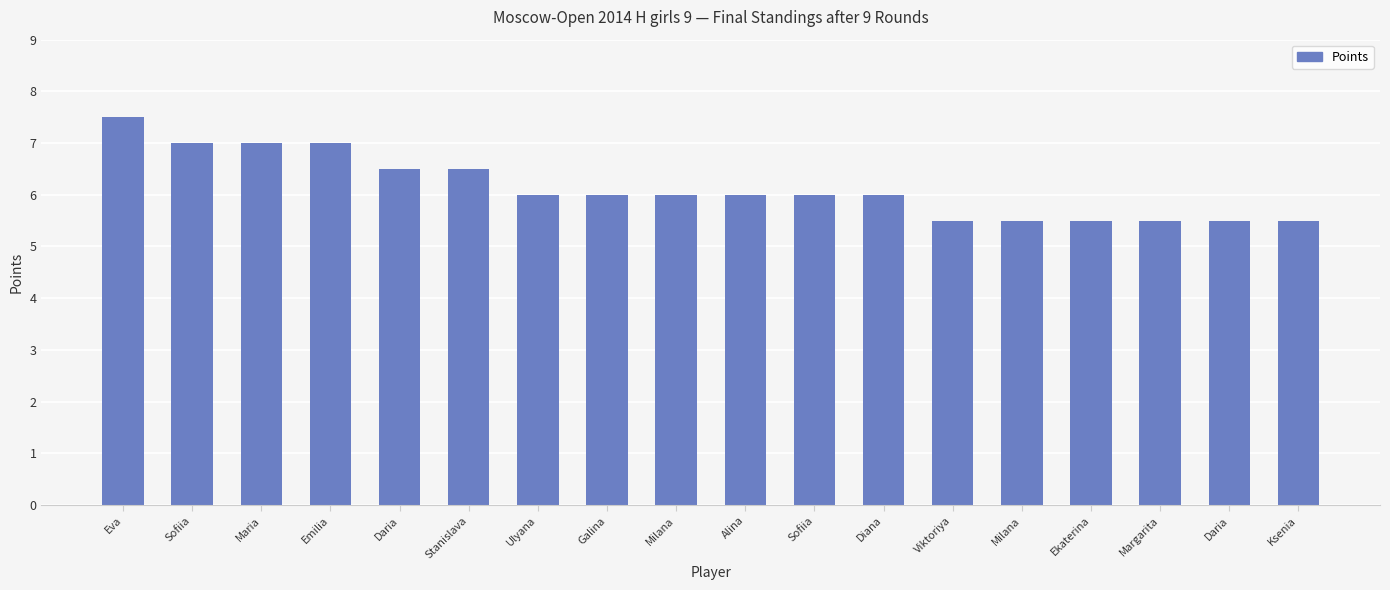

What is the change in value from Eva to Daria?

-2.0